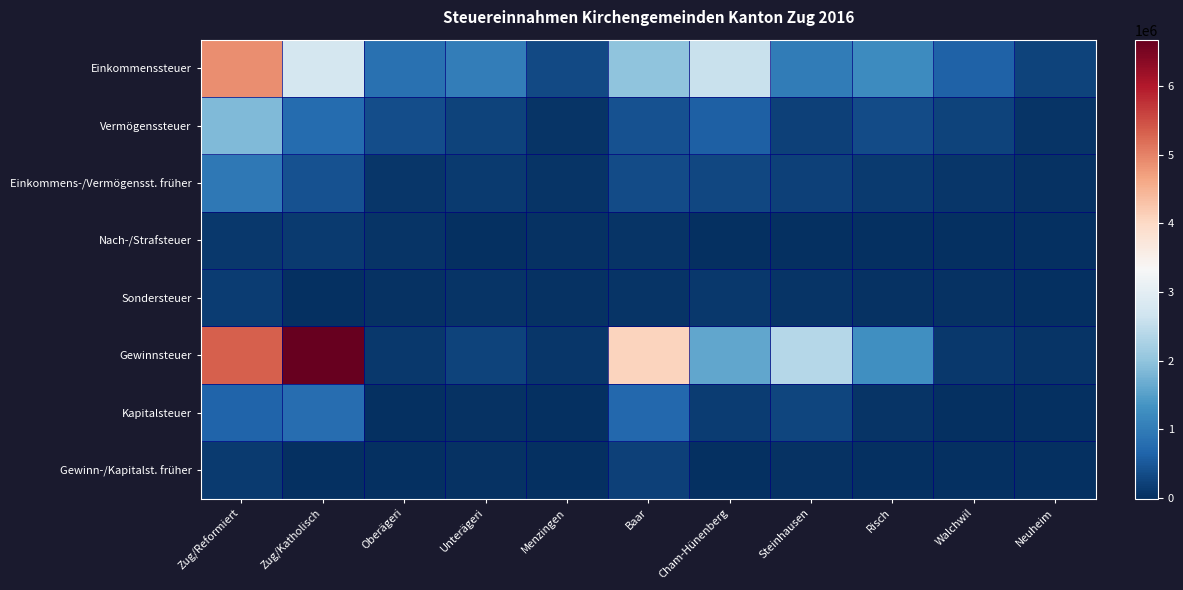

Which series has the widest spread of values?

Gewinnsteuer